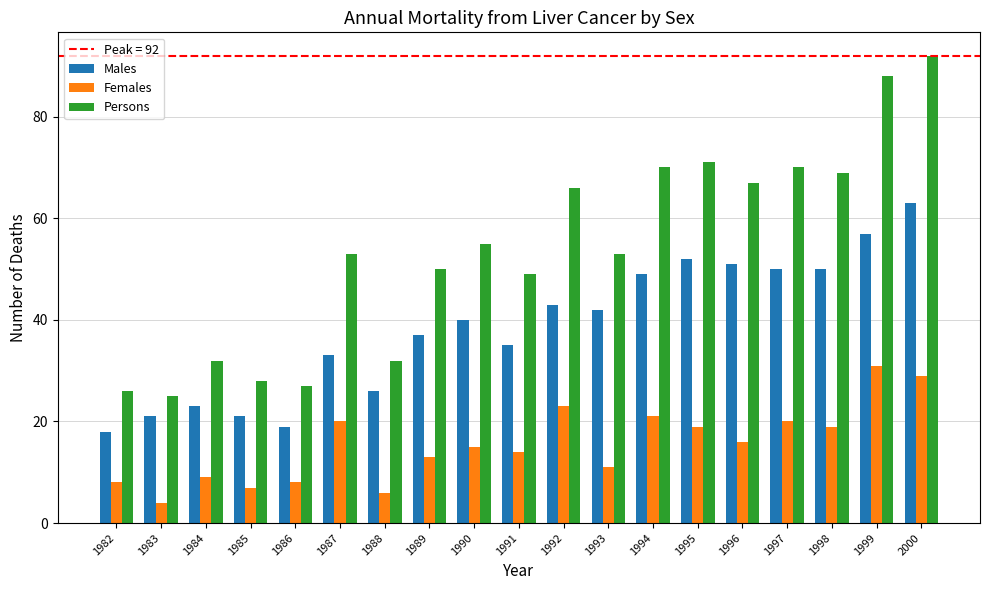

At which category is the sum across all series the highest?

2000